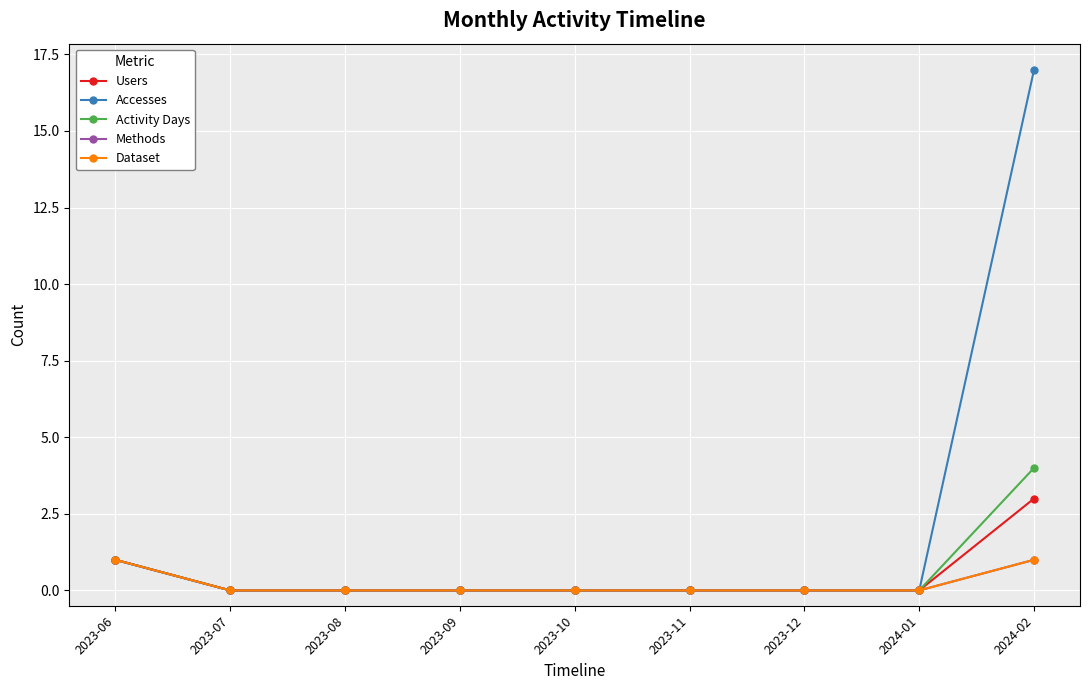

Does the chart have visible grid lines?

Yes